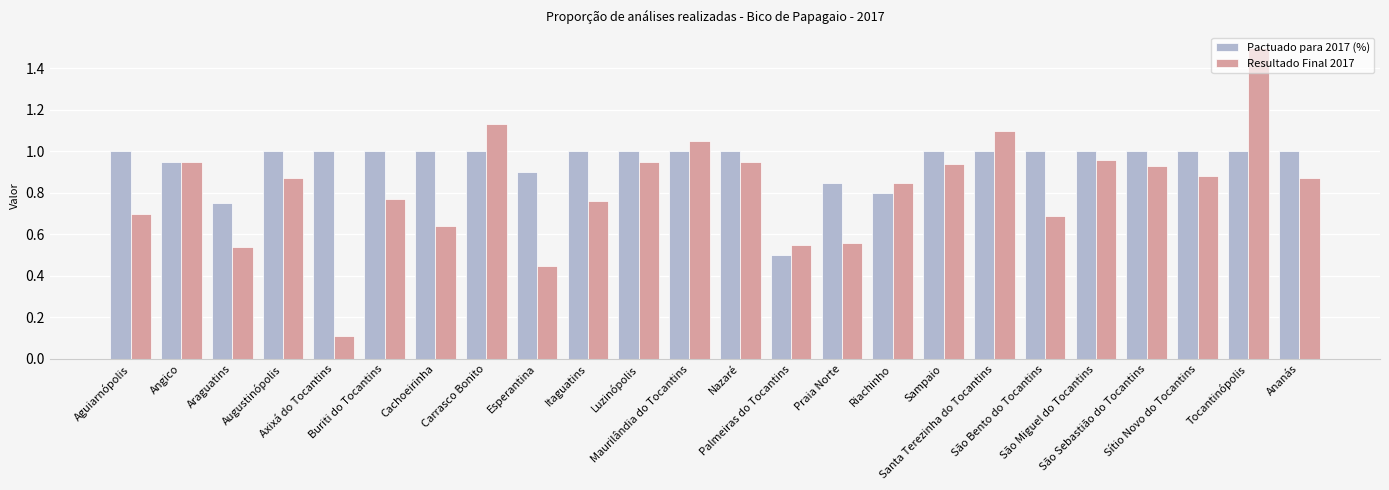

Is it true that Pactuado para 2017 (%) equals 0.3 at Tocantinópolis?

False